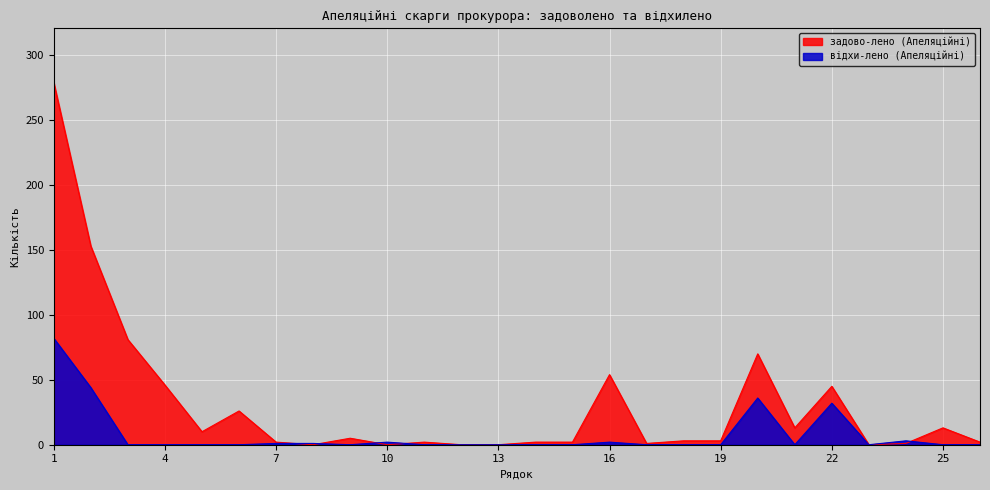

How many data points in задово-лено (Апеляційні) are above 3?

12